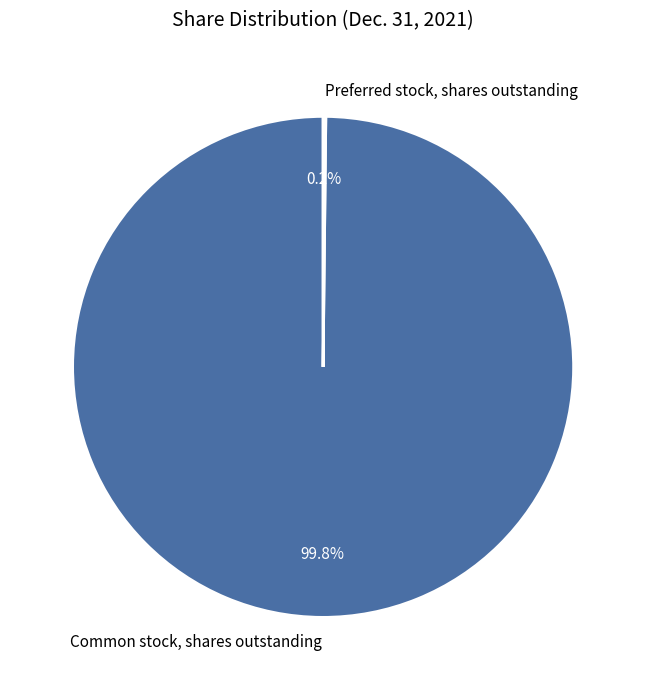

Does Common stock, shares outstanding account for over 50% of the chart?

Yes